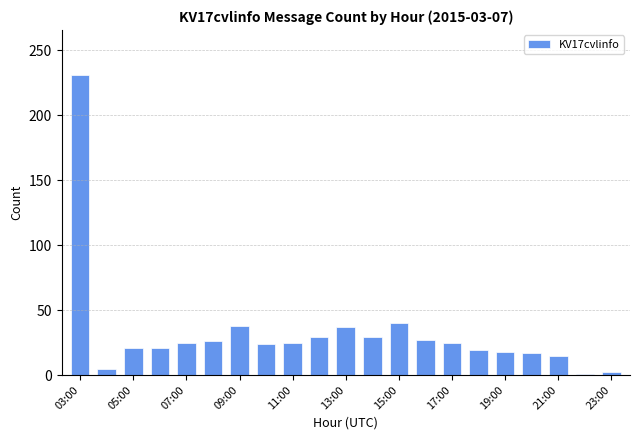

What is the greatest value displayed?

231